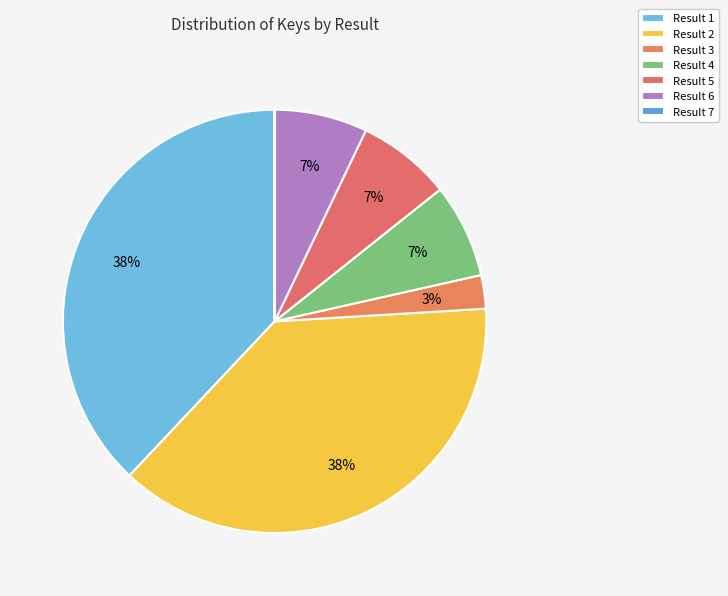

To the nearest percent, what percentage of the pie is Result 3?

3%